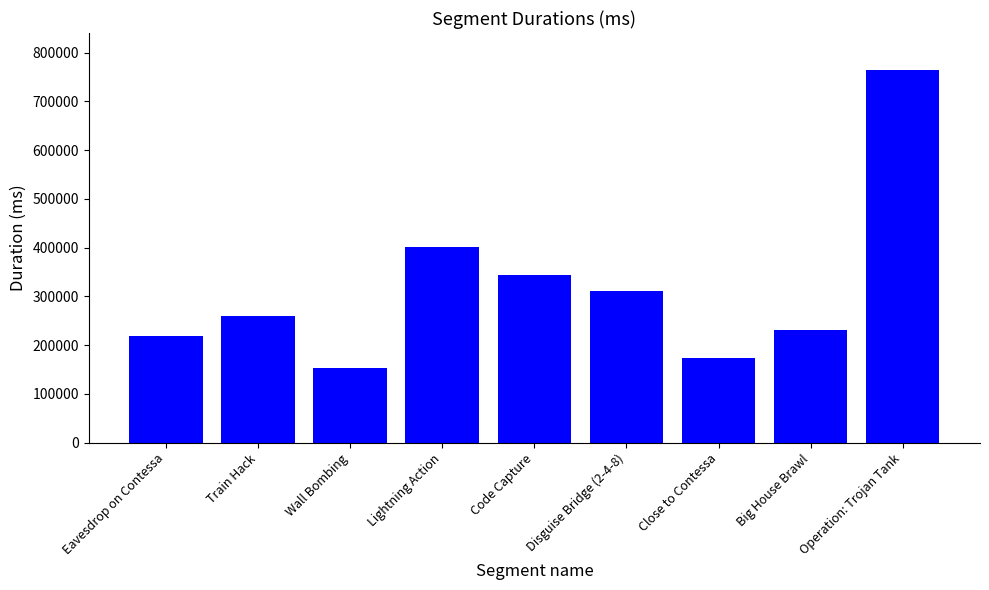

Which has a higher value, Code Capture or Train Hack?

Code Capture